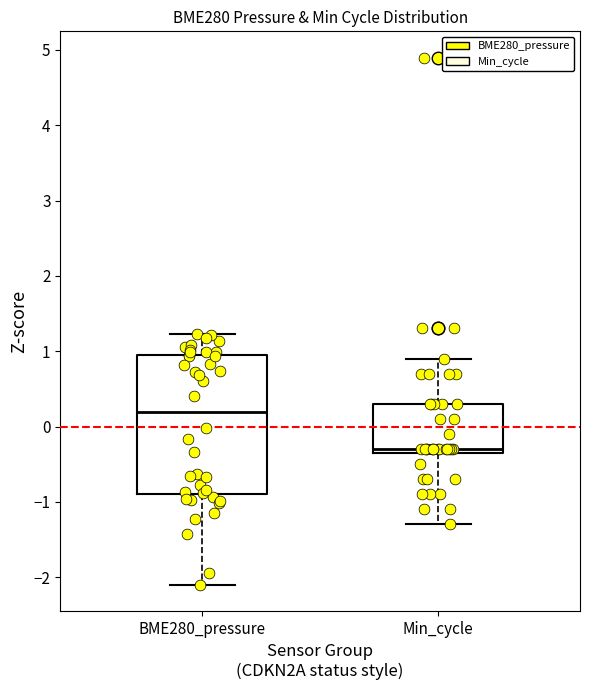

Where does the upper whisker of the box for BME280_pressure end on the y-axis? The values are not printed on the chart, so give them approximately, as read against the axis.

1.2